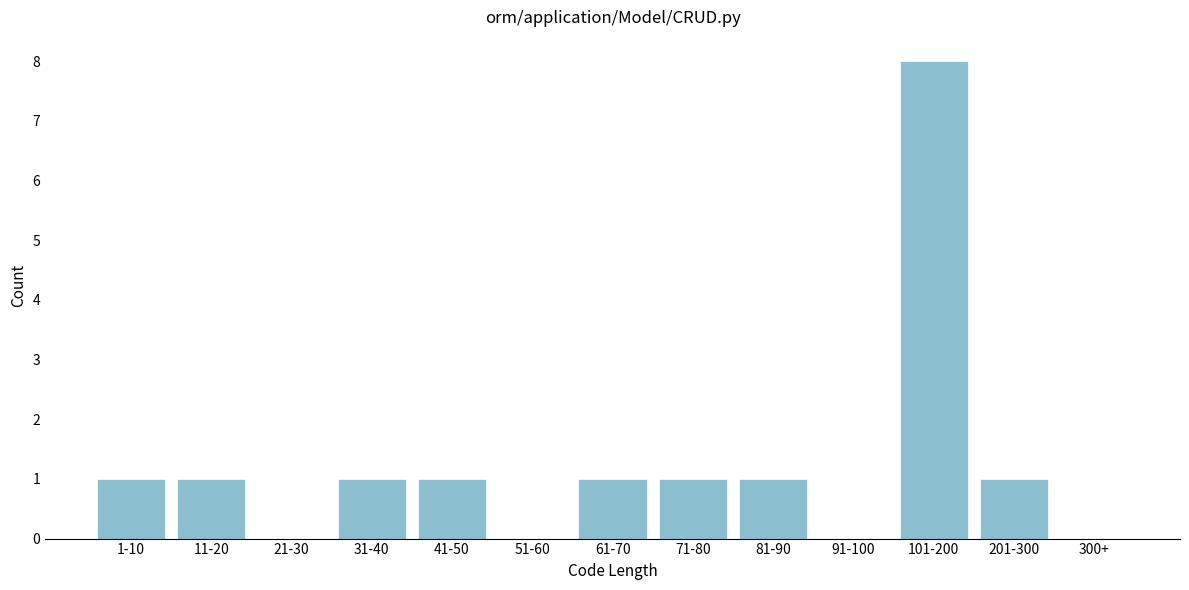

Reading left to right, transcribe all the data shown in this chart.

1-10=1	11-20=1	21-30=0	31-40=1	41-50=1	51-60=0	61-70=1	71-80=1	81-90=1	91-100=0	101-200=8	201-300=1	300+=0